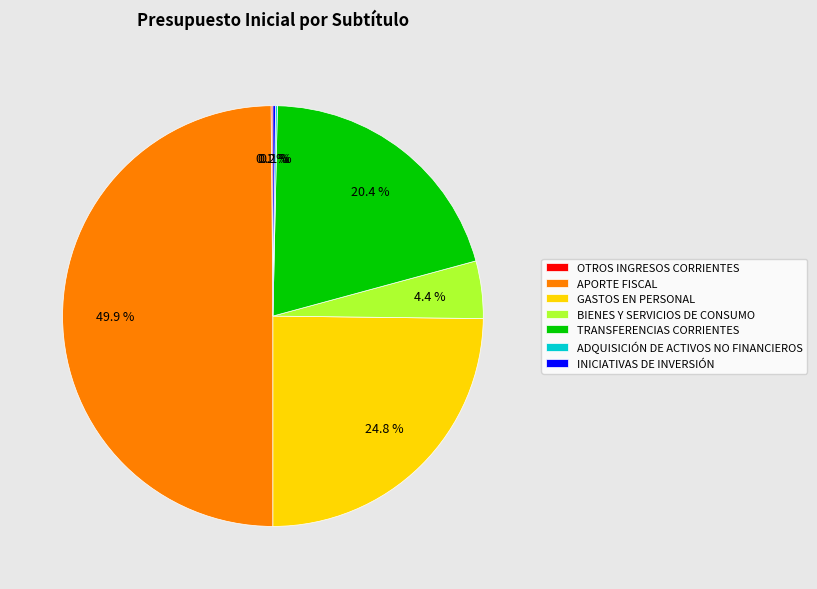

How much of the chart is everything except APORTE FISCAL?

50.1%